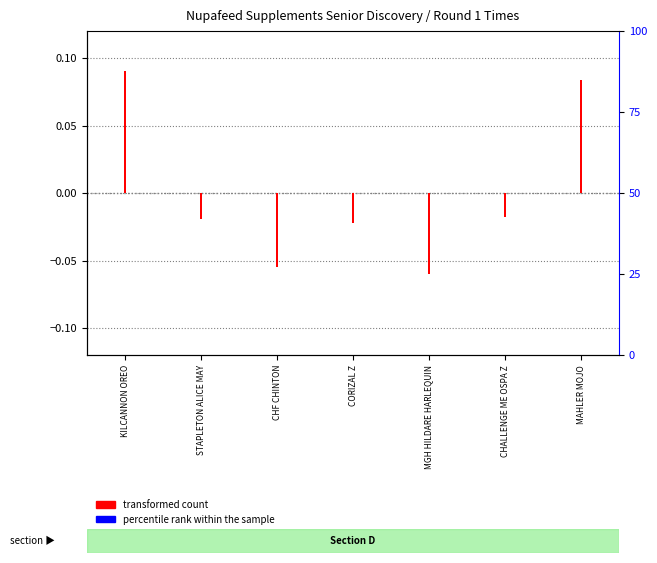

At CHALLENGE ME OSPA Z, list the series in order from smallest to largest.

transformed count, percentile rank within the sample